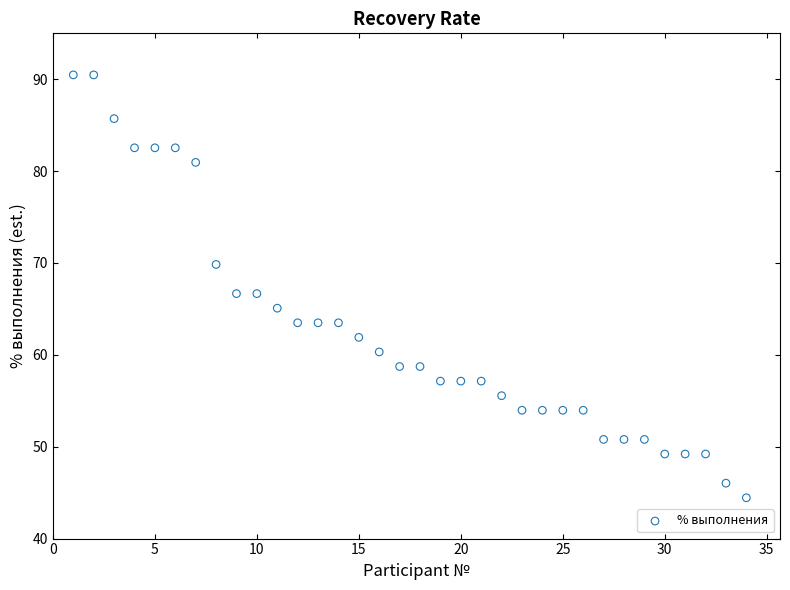

What is the range of X values (max minus min)?

33.0